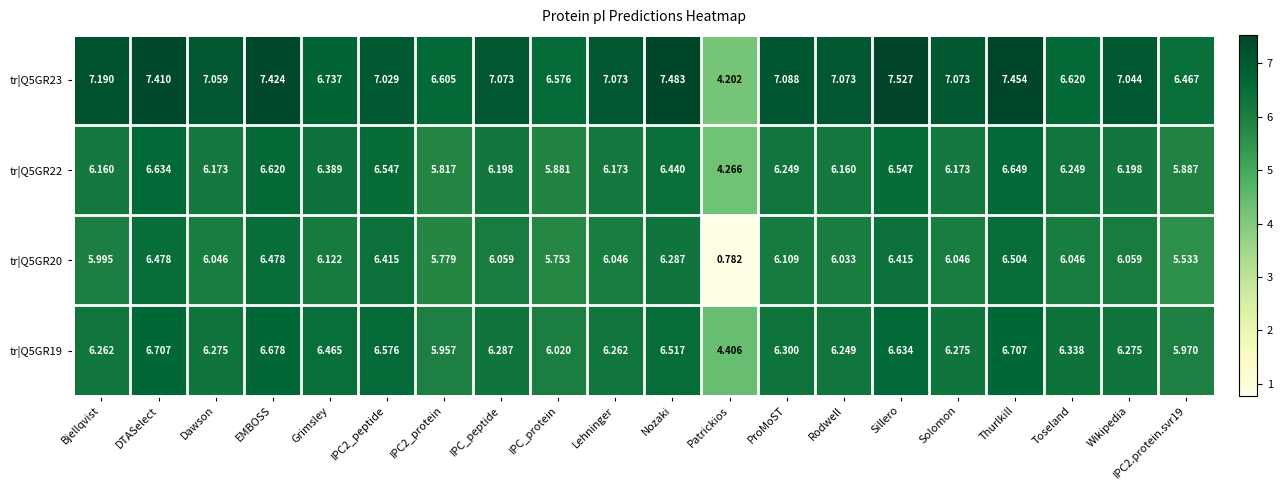

At which label does tr|Q5GR20 reach its minimum?

Patrickios